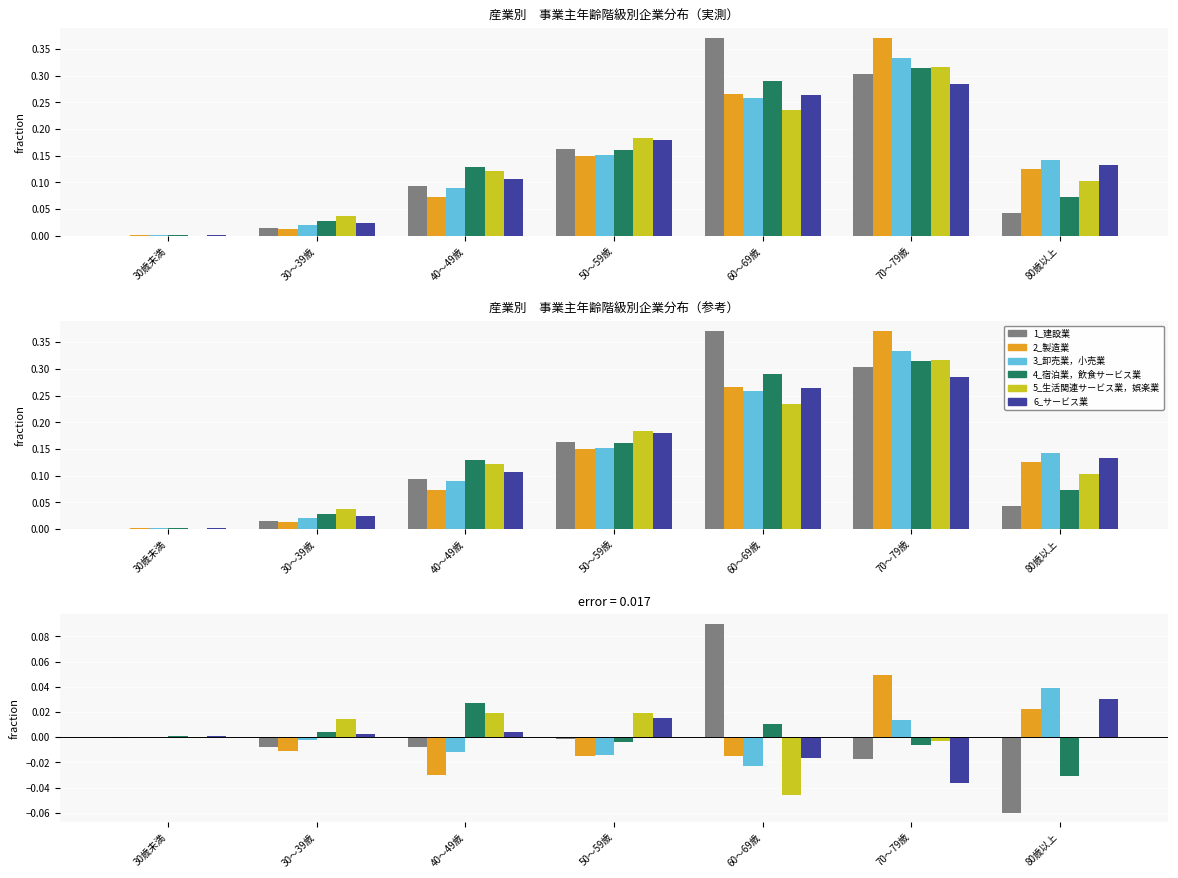

How many negative values does the 1_建設業 series have?

6